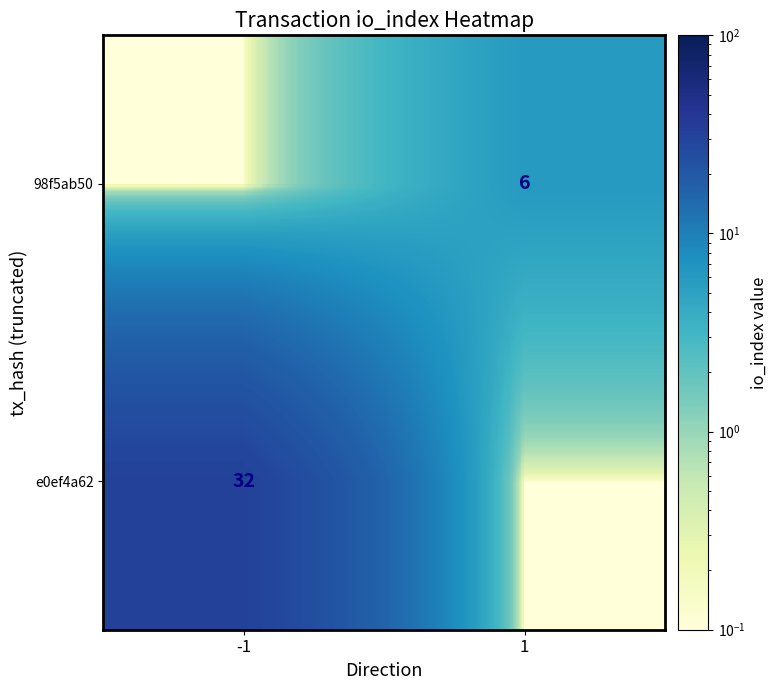

The 98f5ab50 series shows 6.0 at 1. True or false?

True